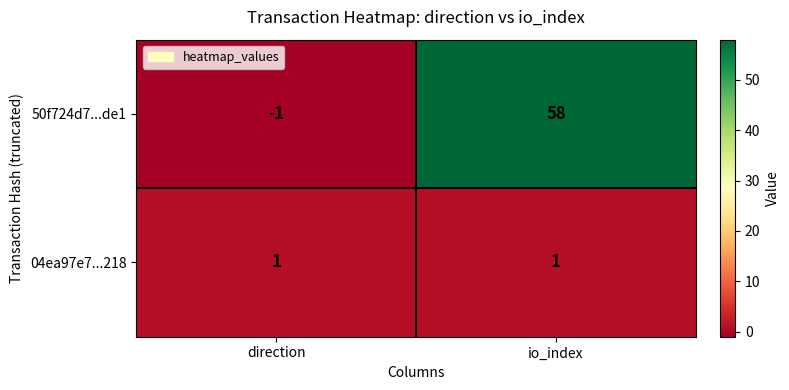

Is it true that 04ea97e7...218 equals 1 at direction?

True